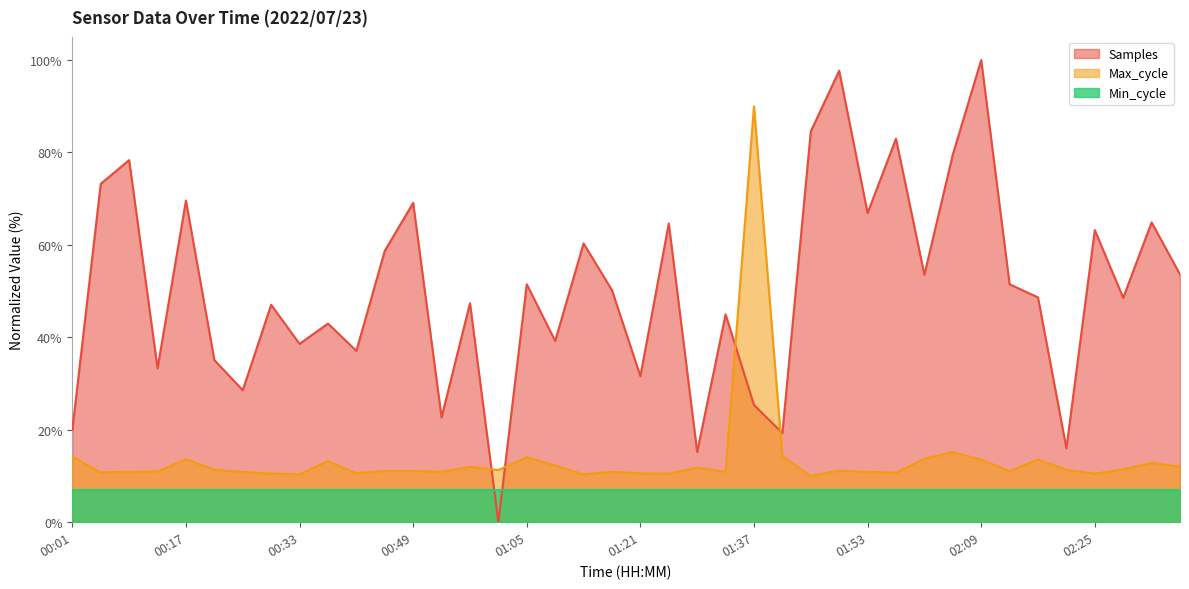

The Max_cycle series shows 24.4 at 00:17. True or false?

False